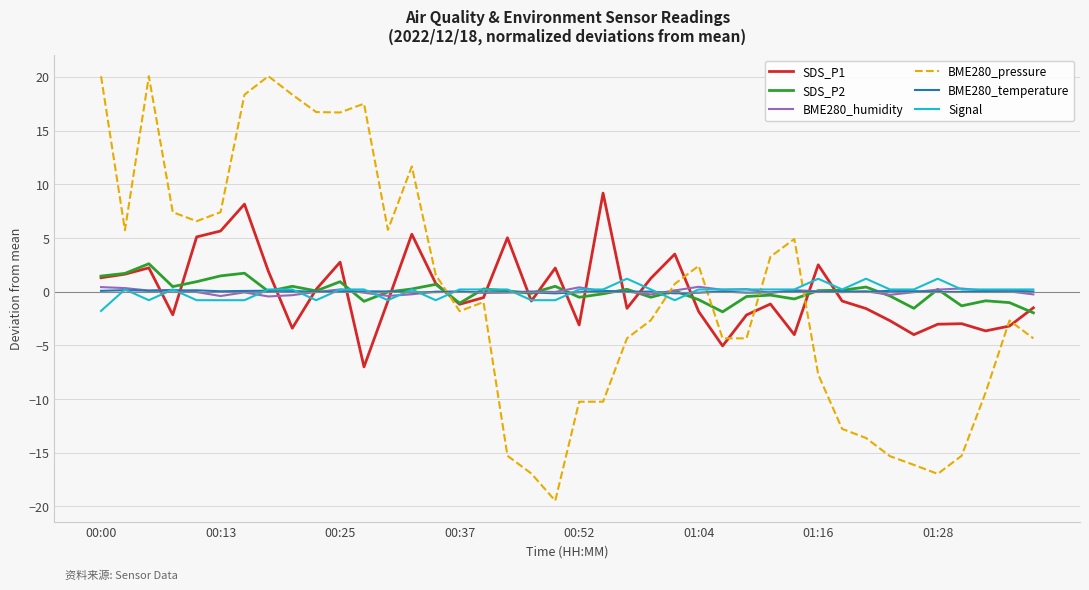

Which series ends up on top after the final intersection of BME280_temperature and SDS_P1?

BME280_temperature